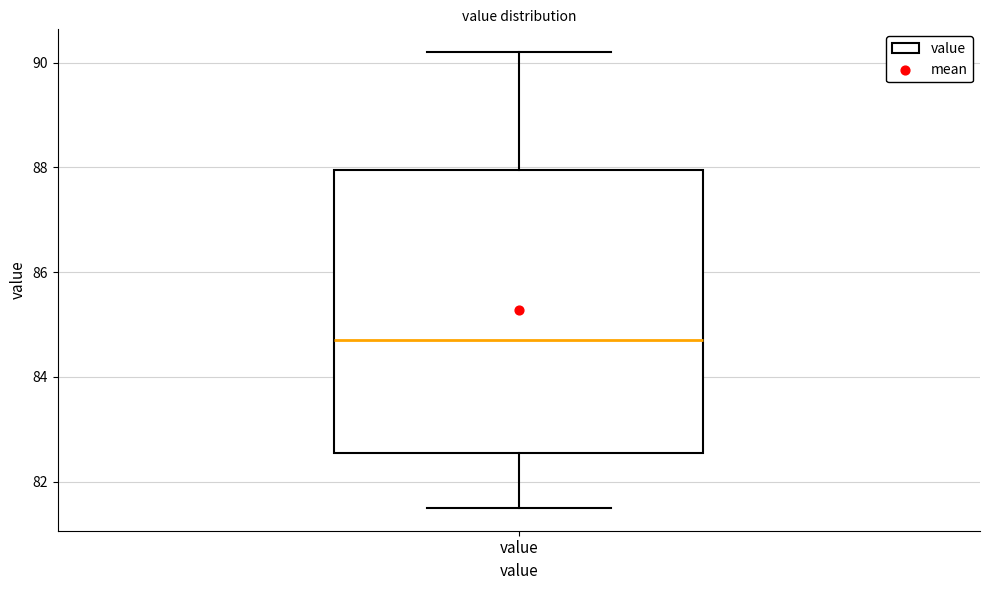

Read this box plot against the y-axis: the position of the median line, the range covered by the box, and the ends of both whiskers. The values are not printed on the chart, so give them approximately, as read against the axis.

median 84.8, box 82.6 to 88.0, whiskers 81.6 to 90.2